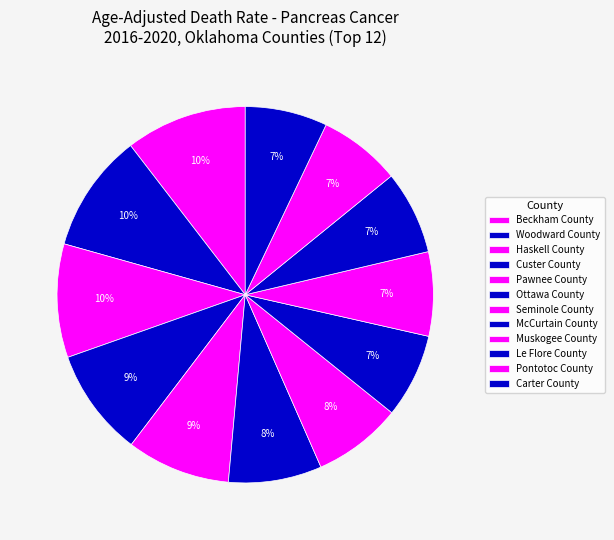

Does any single category account for the majority?

No